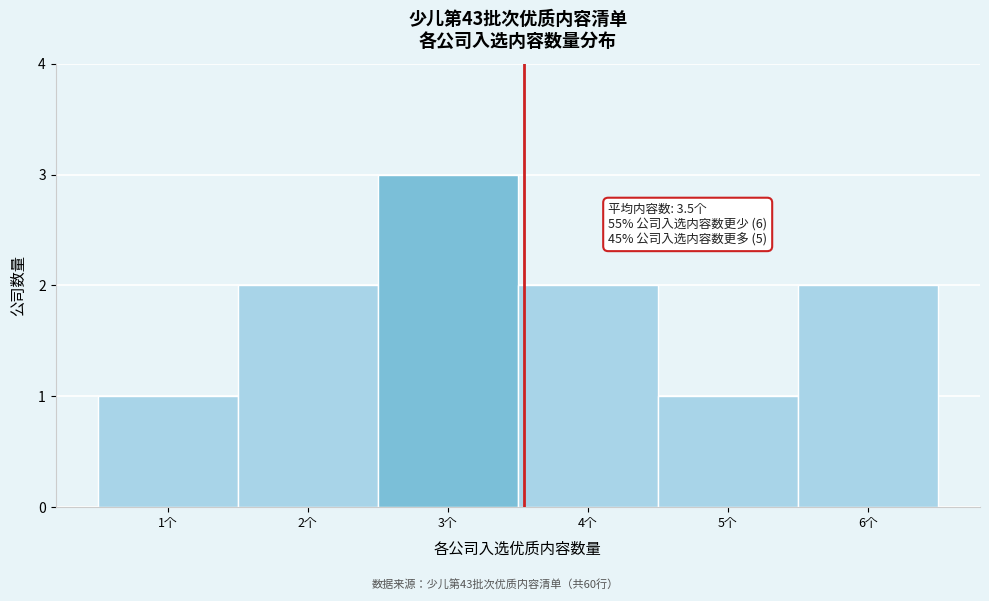

Which range on the x-axis has the tallest bar?

2.5 to 3.5